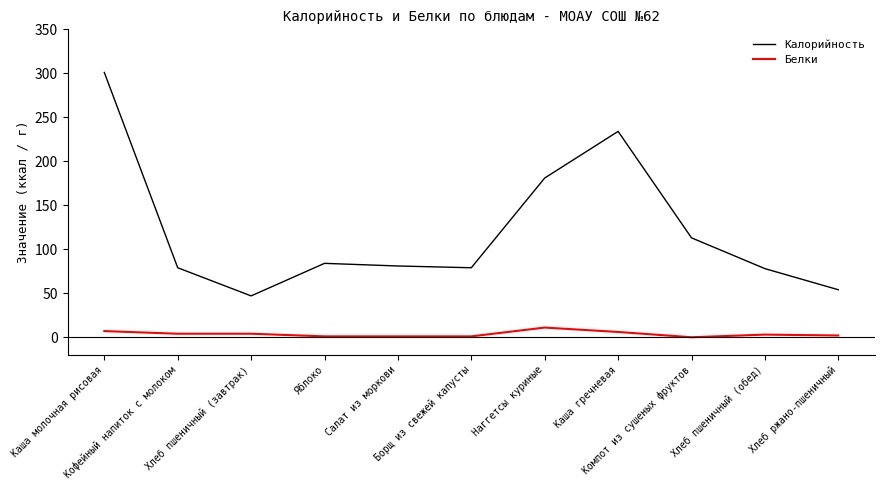

Rank the series by their average value, from lowest to highest.

Белки, Калорийность